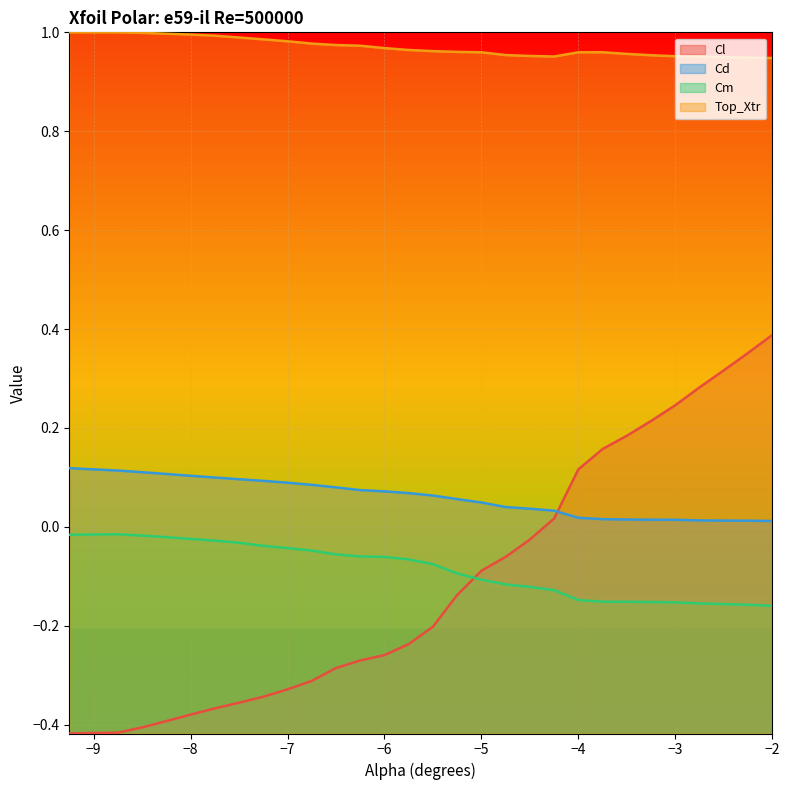

What is the minimum value for Cl?

-0.4